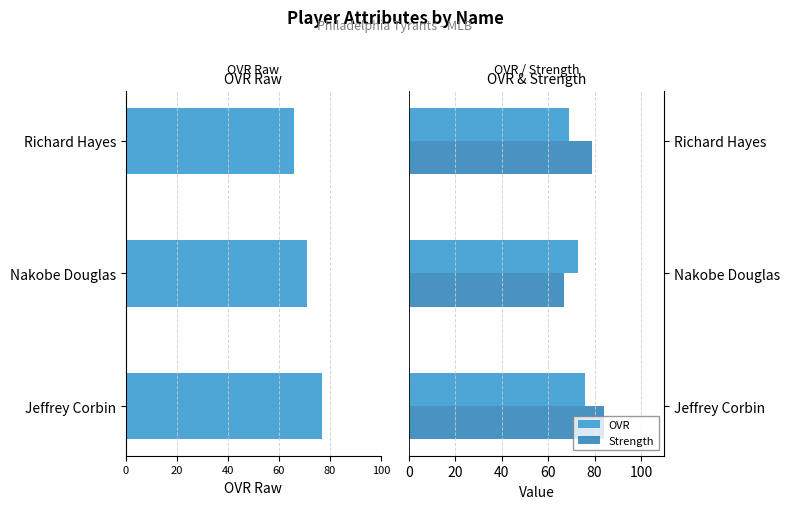

What value does the Strength series have at Jeffrey Corbin?

84